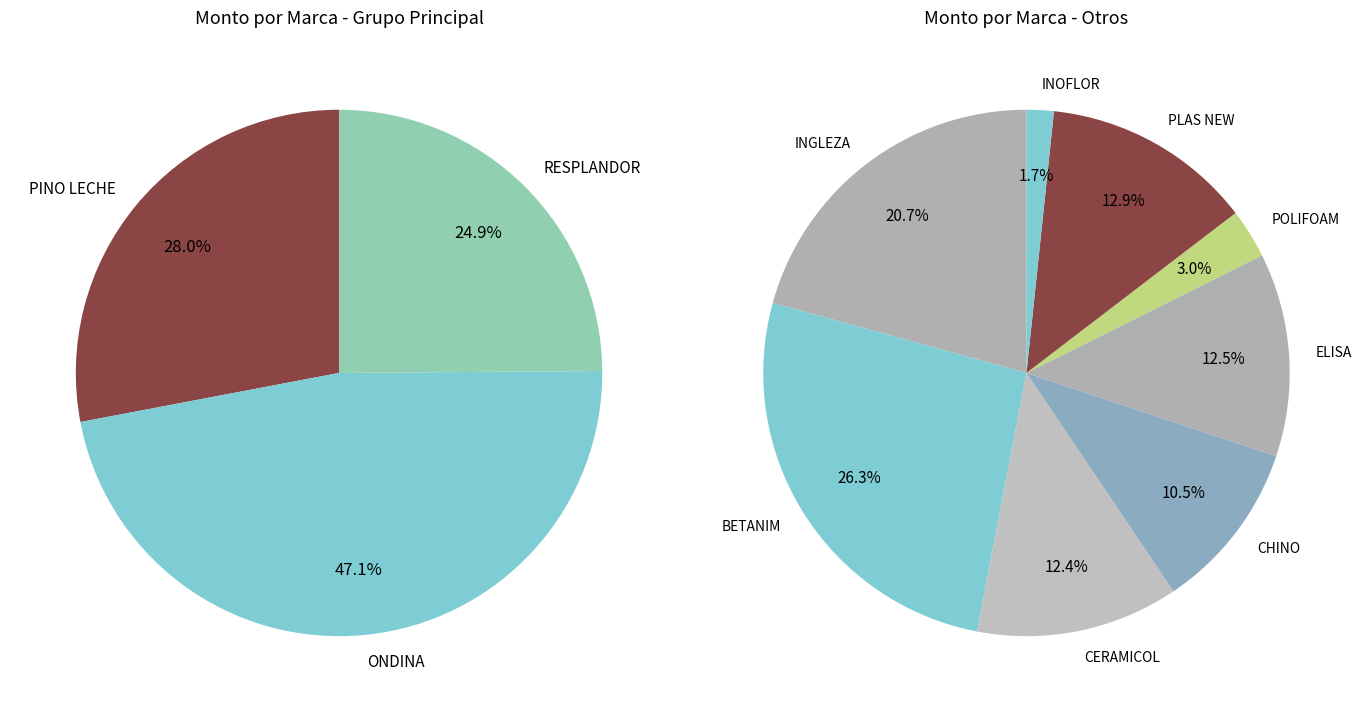

Which slice is the smallest?

INOFLOR